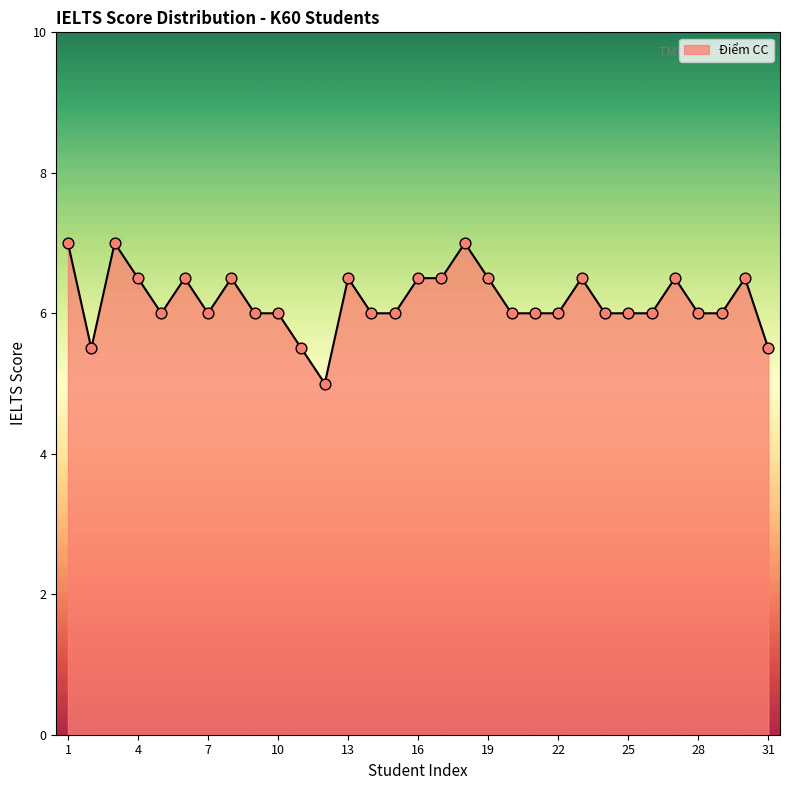

What is the difference between the maximum and minimum values?

2.0